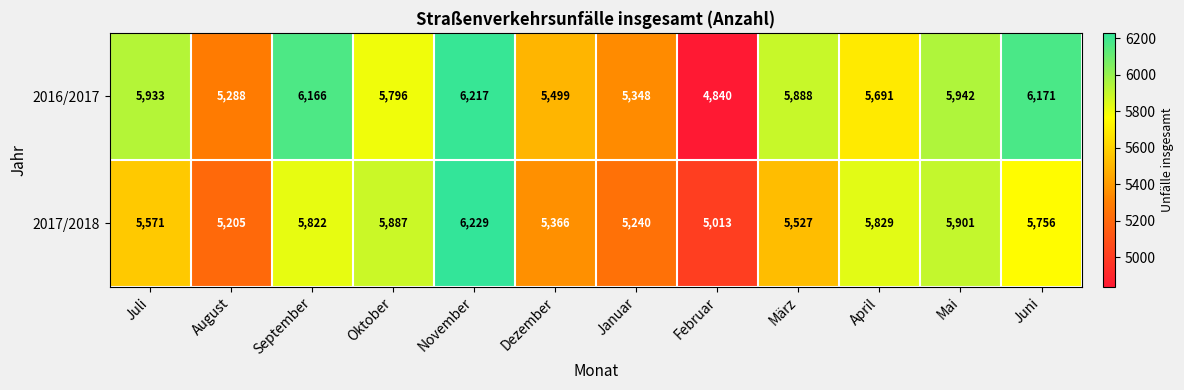

What is the sum of the 2017/2018 values at Dezember and Juni?

11122